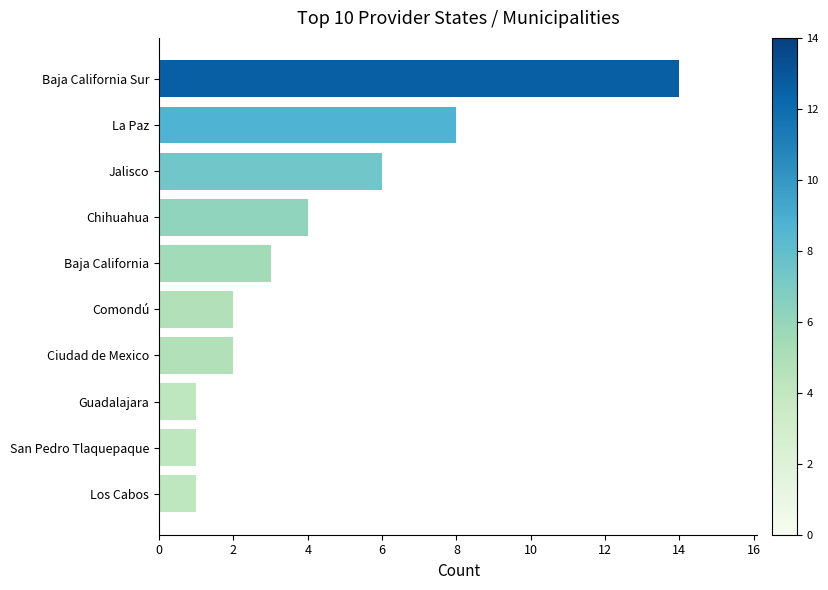

Approximately how many times larger is the value at Chihuahua compared to Baja California?

1.3